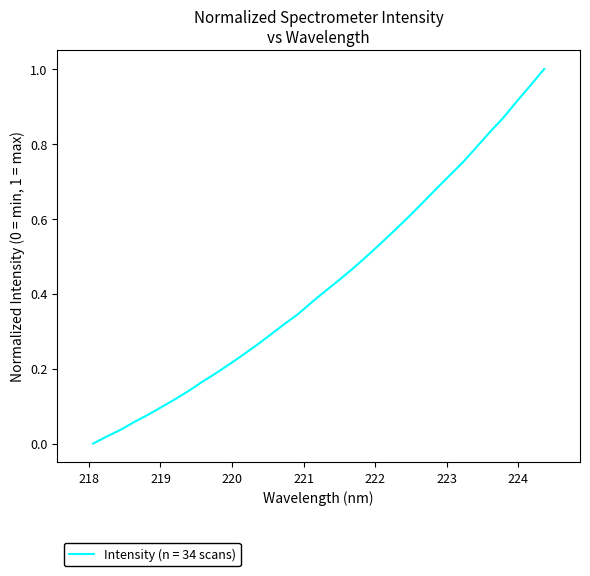

What is the difference between the second highest and second lowest values?

0.9